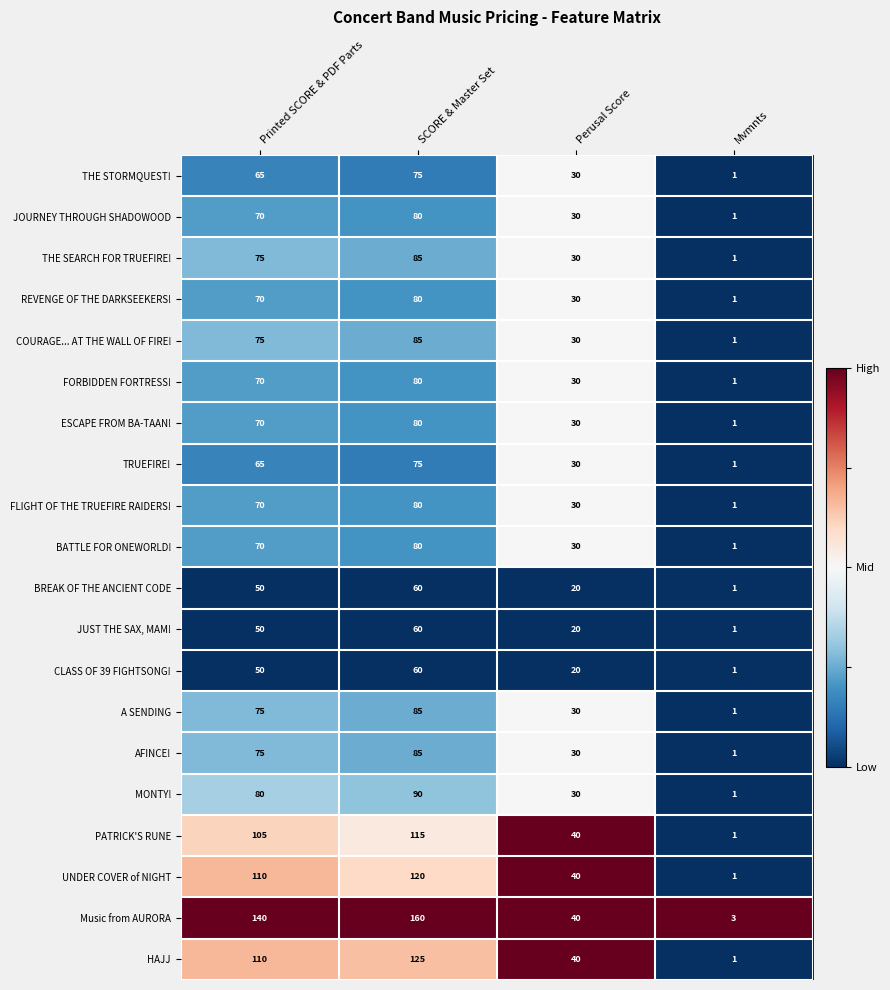

What is the sum of the JOURNEY THROUGH SHADOWOOD values at Mvmnts and Printed SCORE & PDF Parts?

71